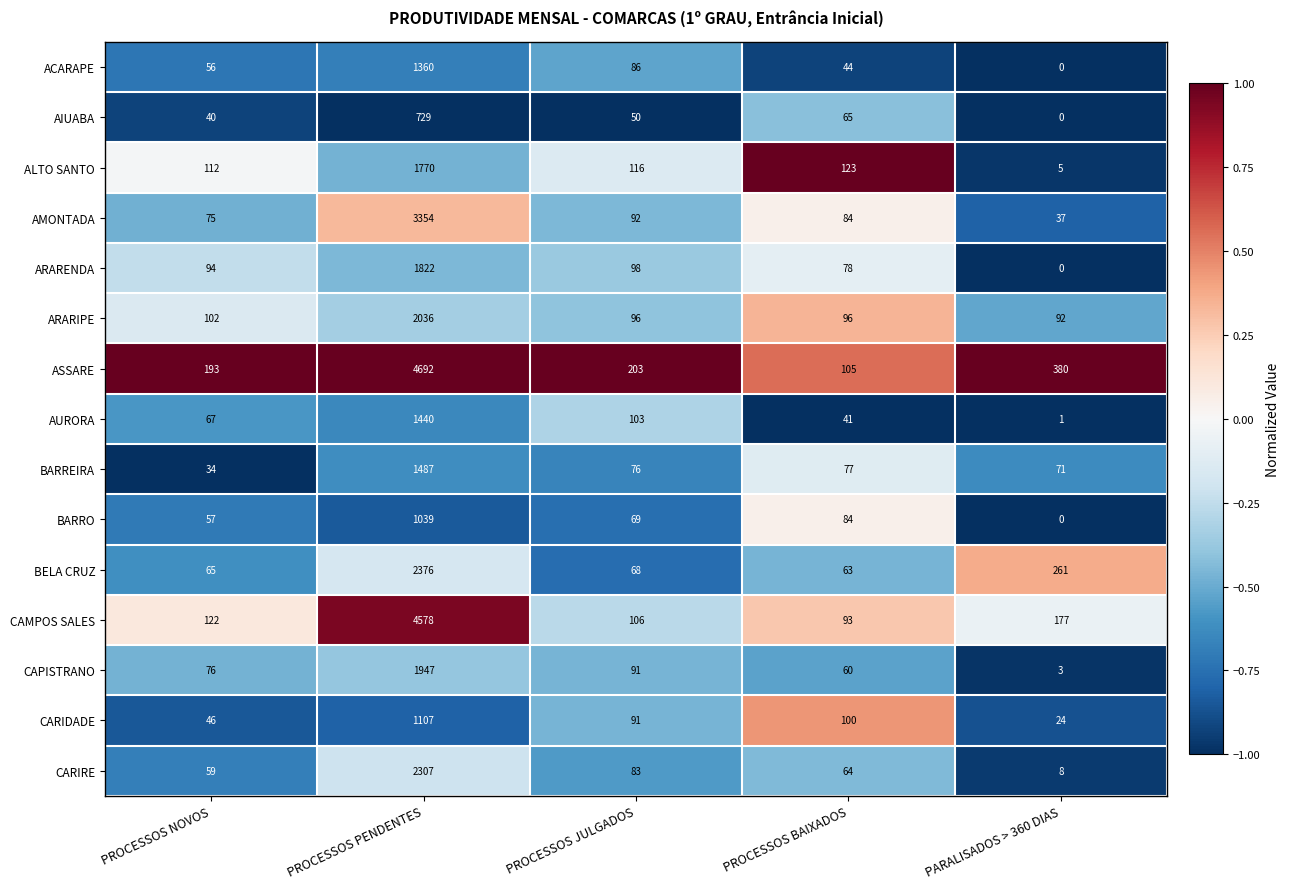

At which label does BELA CRUZ reach its peak?

PROCESSOS PENDENTES